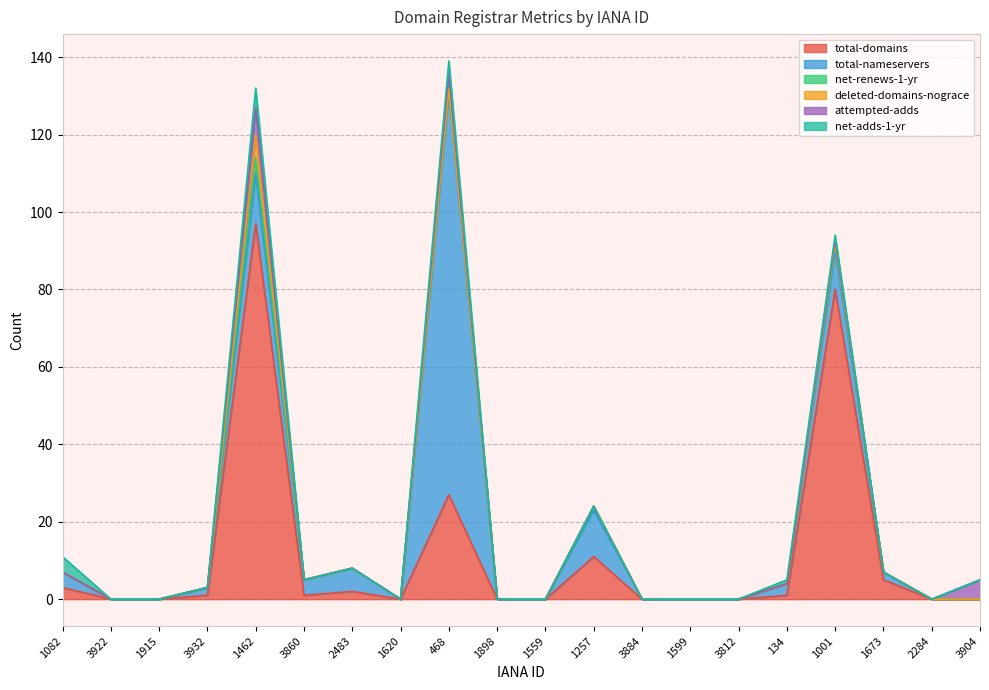

What is the difference between the highest and lowest values at 2483?

6